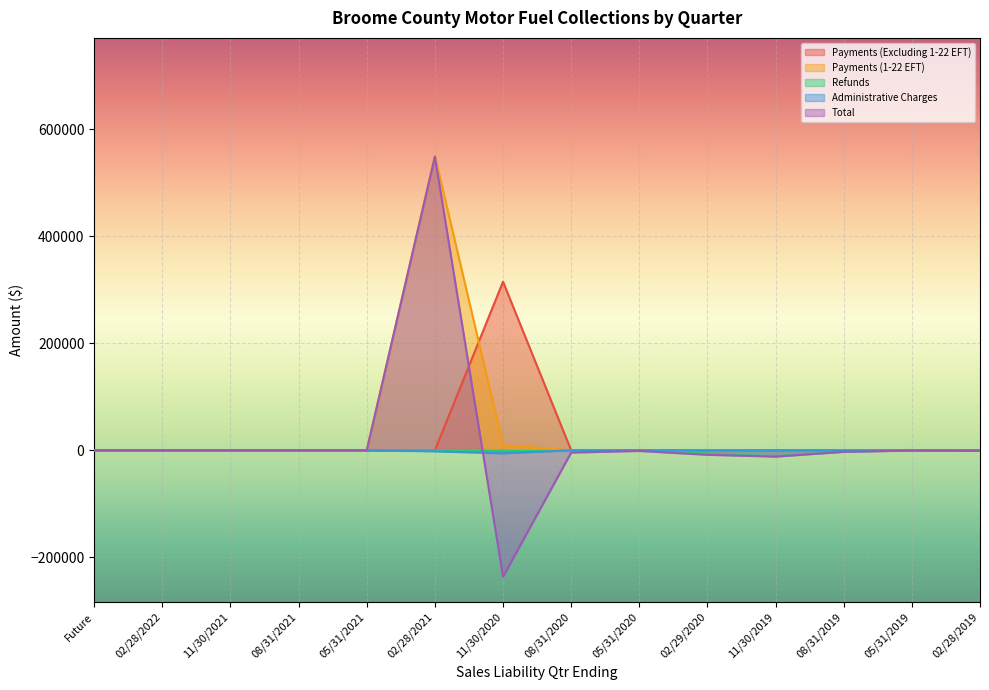

What is the label of the 14th point from the left?

02/28/2019